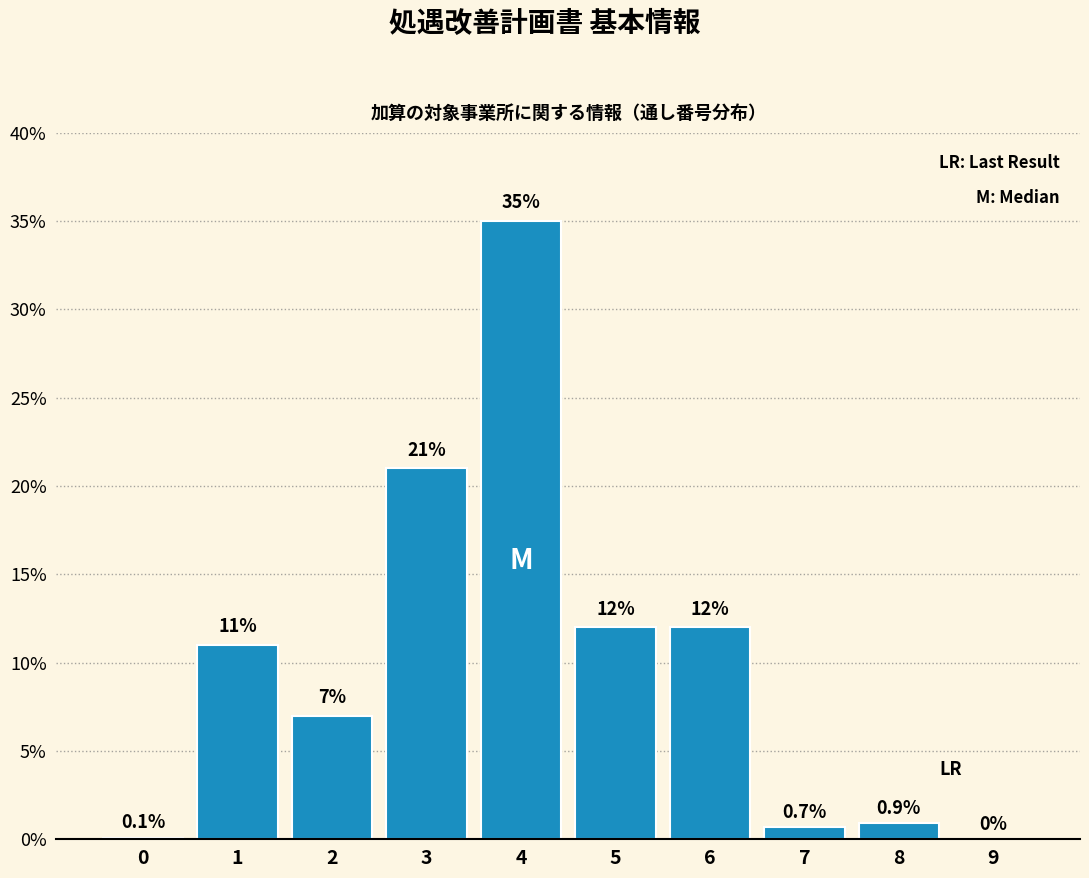

Reading left to right, what are all the values shown in this chart?

0=0.1	1=11.0	2=7.0	3=21.0	4=35.0	5=12.0	6=12.0	7=0.7	8=0.9	9=0.0